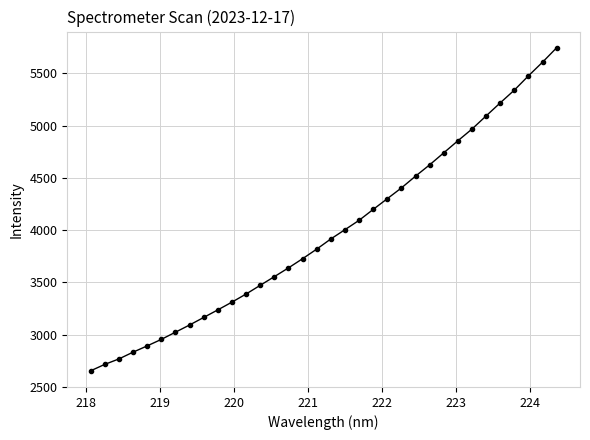

What is the value of the 17th point from the left?

3819.2